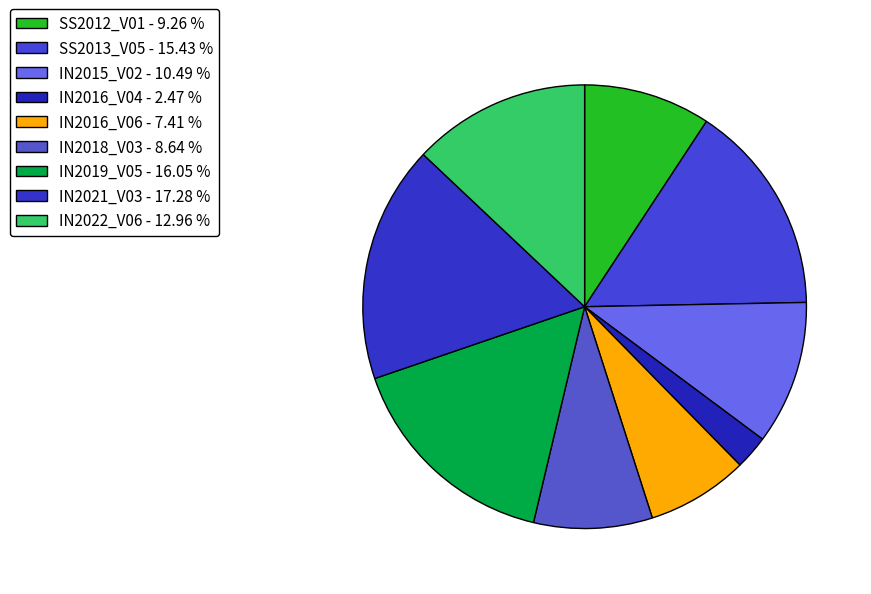

What percentage do IN2019_V05 and SS2013_V05 together represent?

31.5%